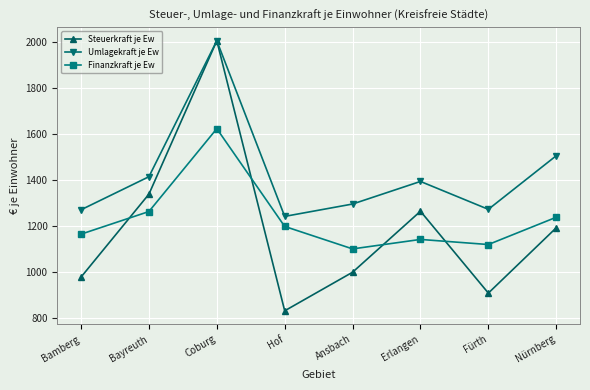

Which category has the lowest value across all series?

Hof